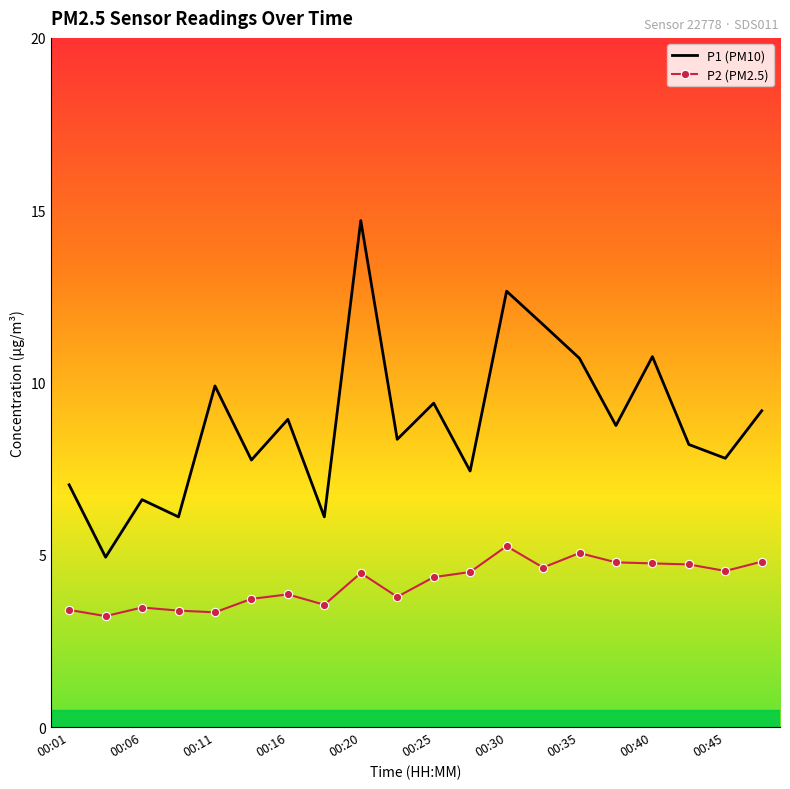

What is the lowest value of the P1 (PM10) series?

4.9